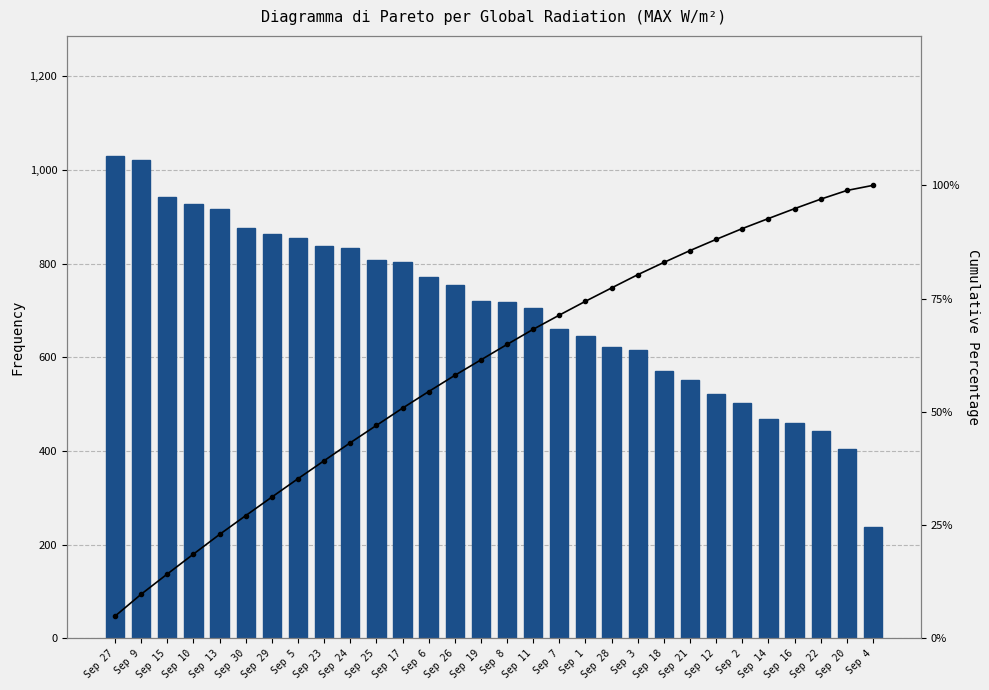

Is it true that Cumulative % equals 43.4 at Sep 30?

False